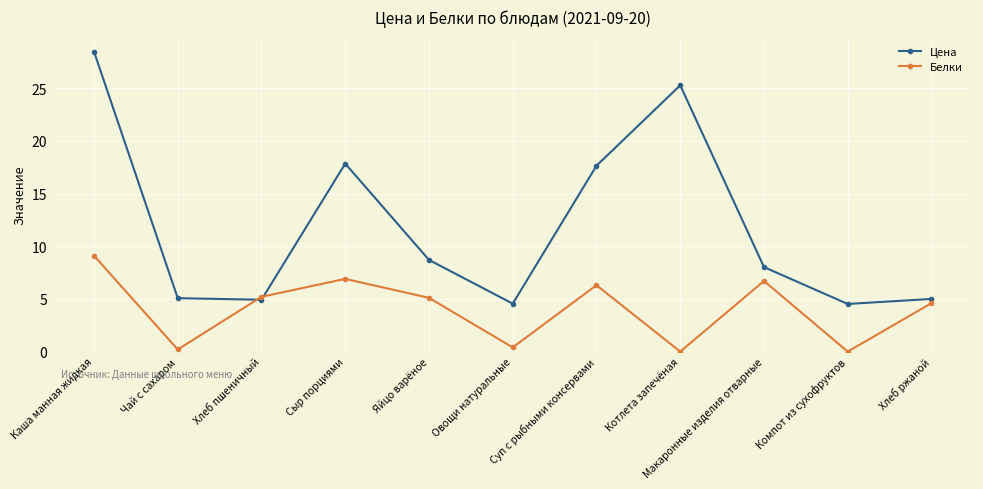

Rank the series by their maximum value, from lowest to highest.

Белки, Цена